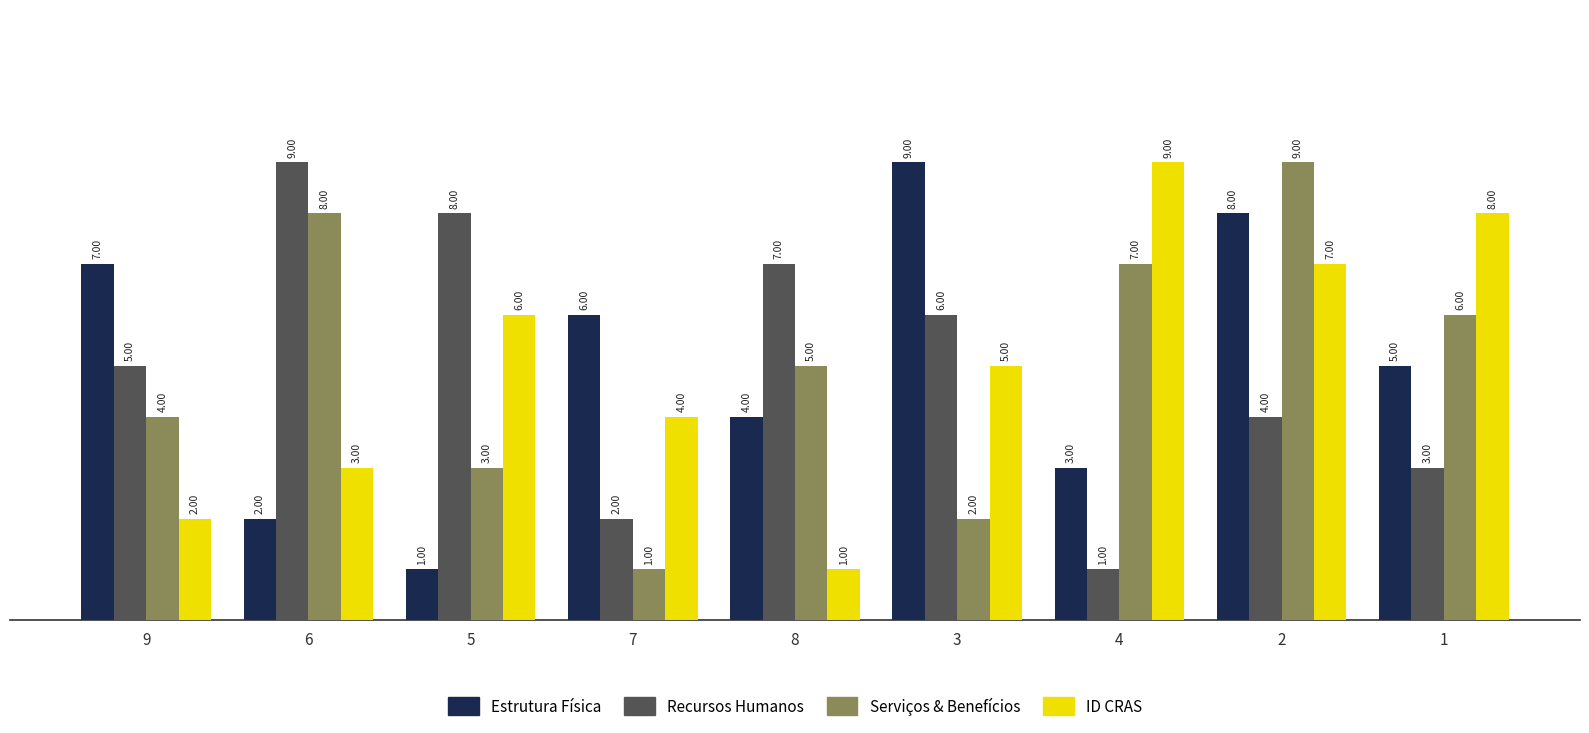

What is the total value across all series at 2?

28